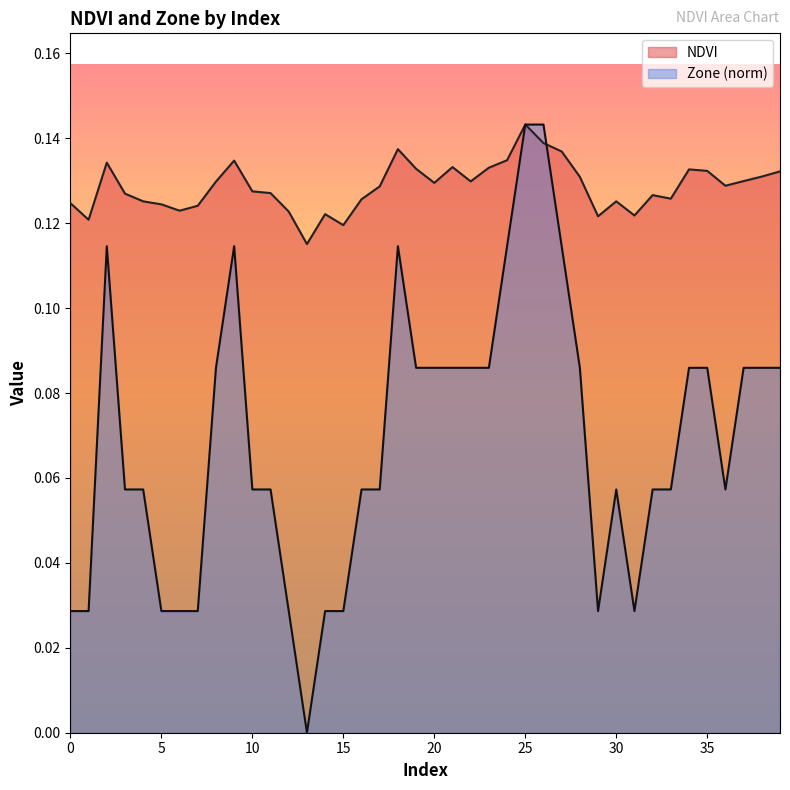

How many series are shown in this chart?

2